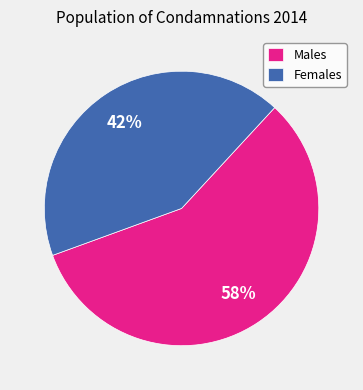

Count the number of slices in the pie.

2